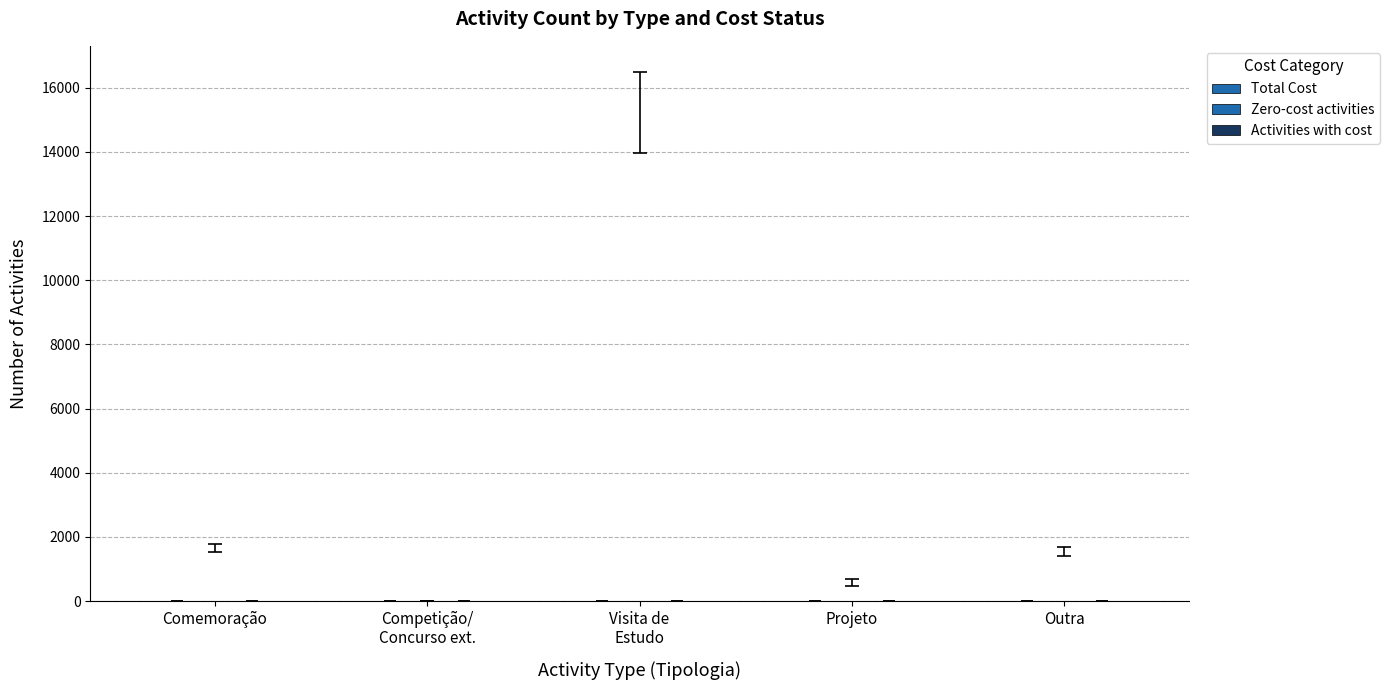

How many data points does each series have?

5